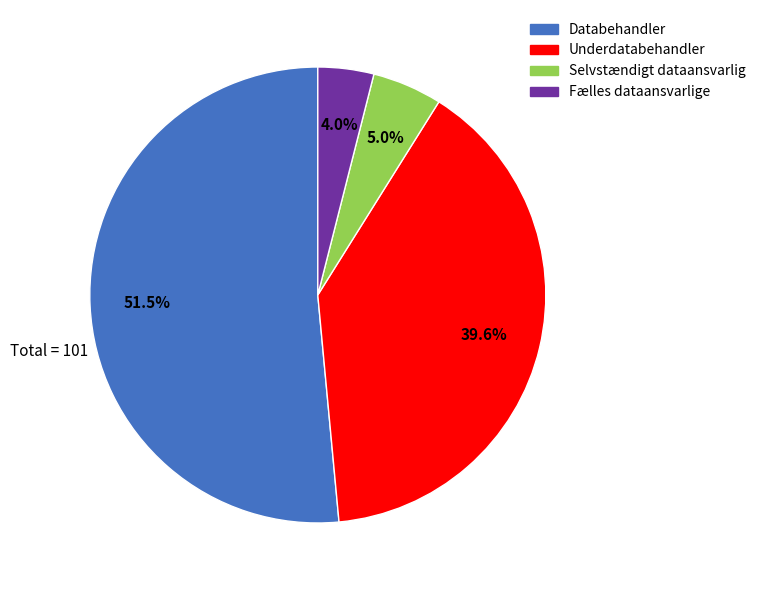

Is Databehandler the majority of the pie?

Yes